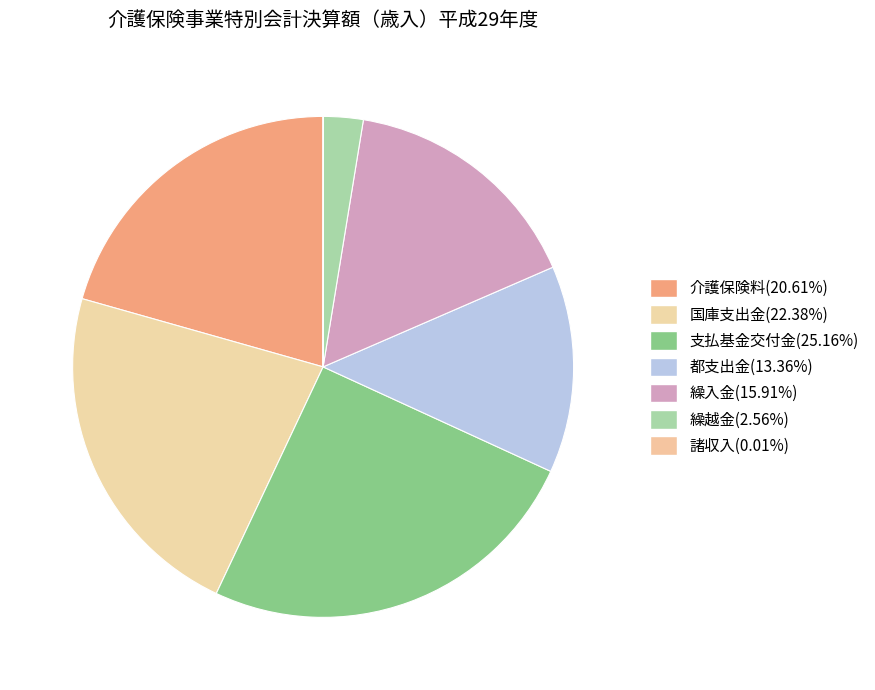

Does 介護保険料 represent more than half of the total?

No